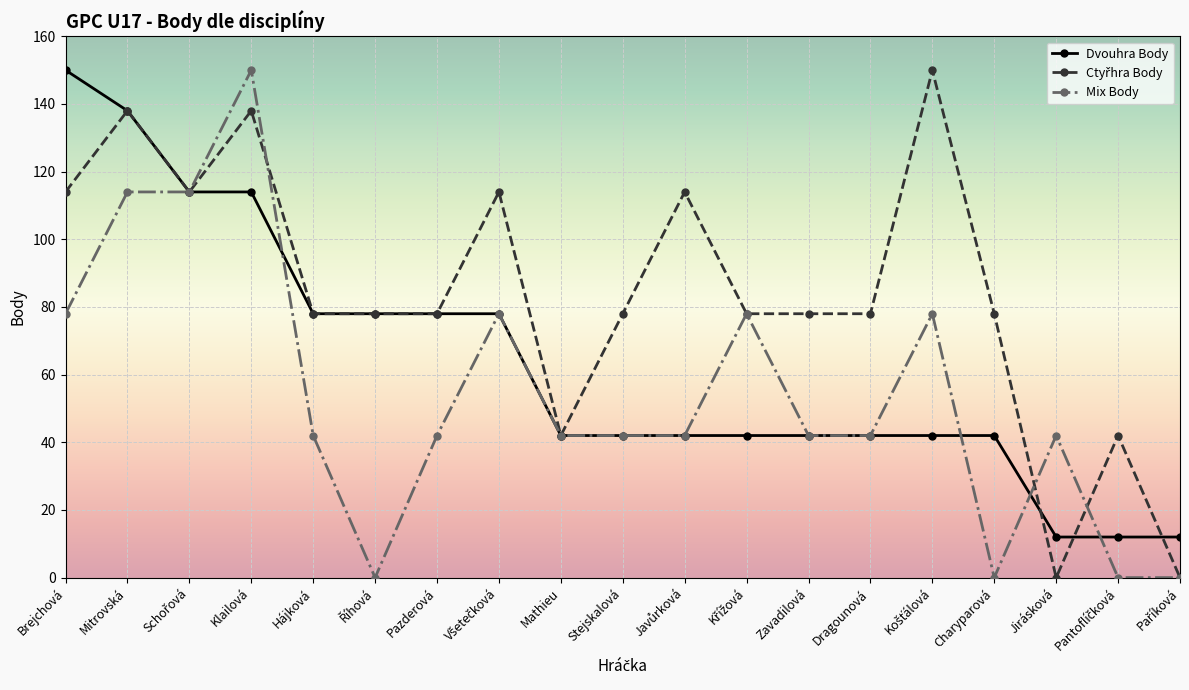

Which series changed the most between Mitrovská and Dragounová?

Dvouhra Body